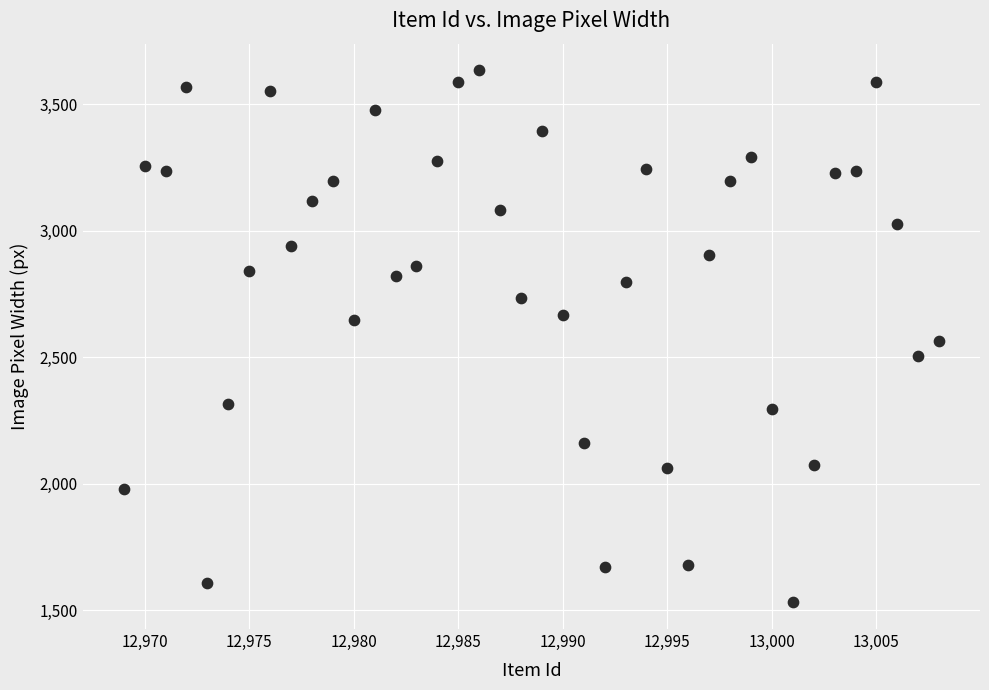

What is the range of X values (max minus min)?

39